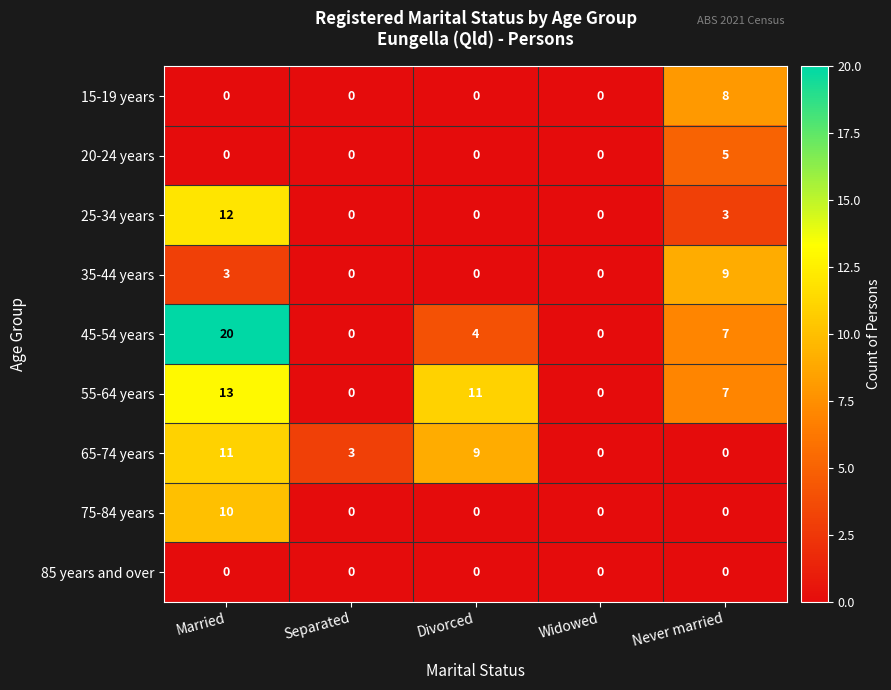

The value of 65-74 years at Divorced is 5. True or false?

False